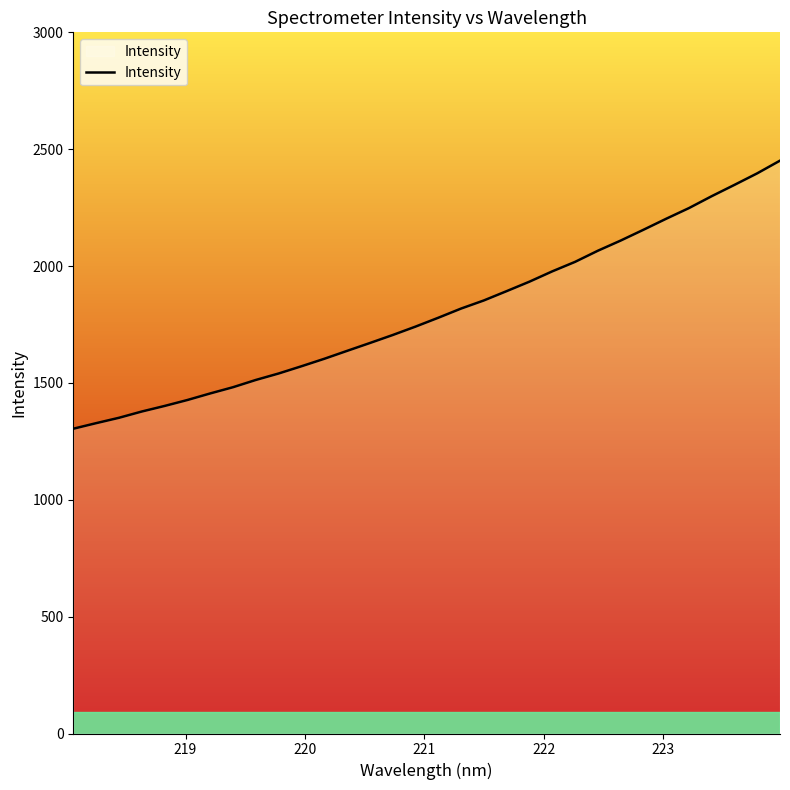

What is the difference between the maximum and minimum values?

1147.0